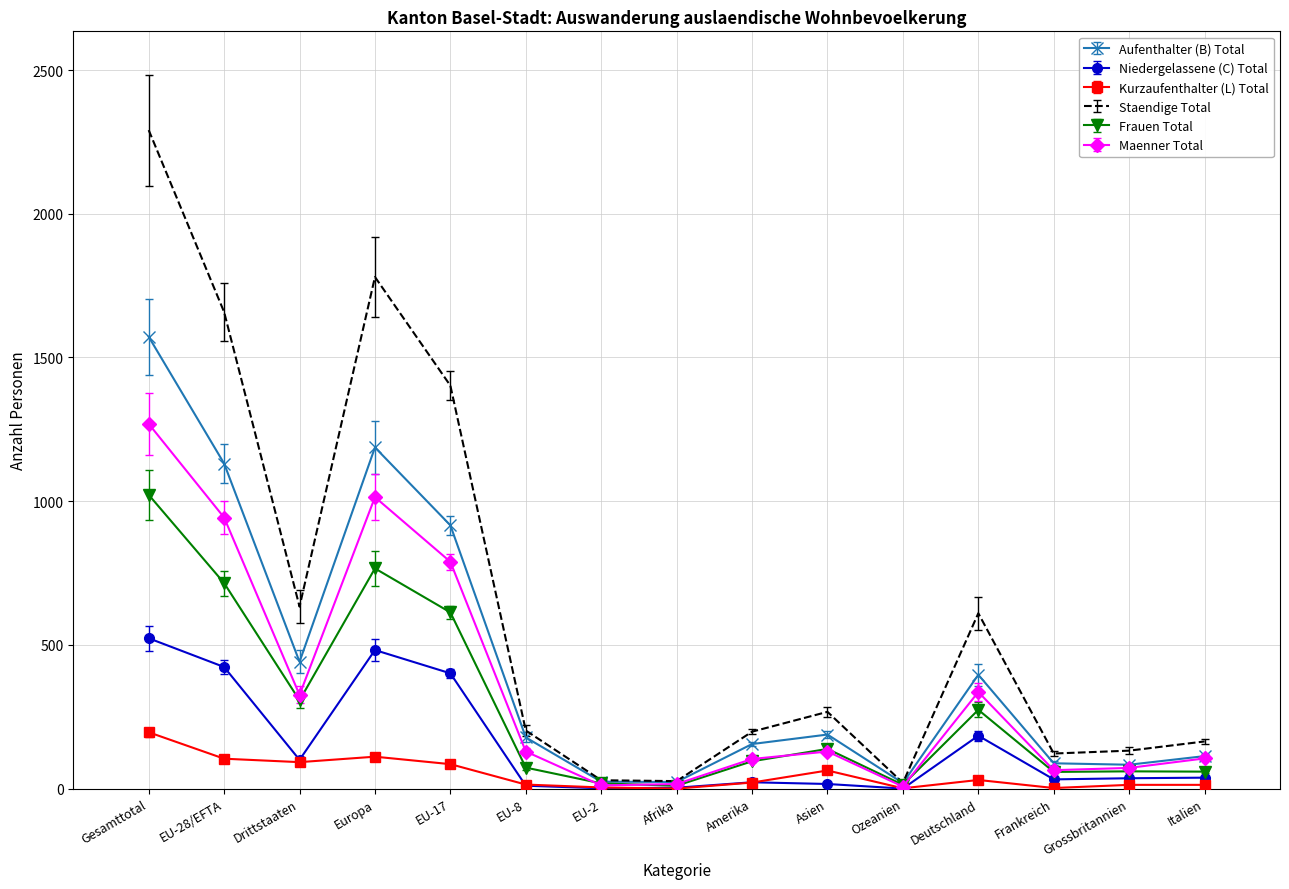

What is the sum of all Kurzaufenthalter (L) Total values?

749